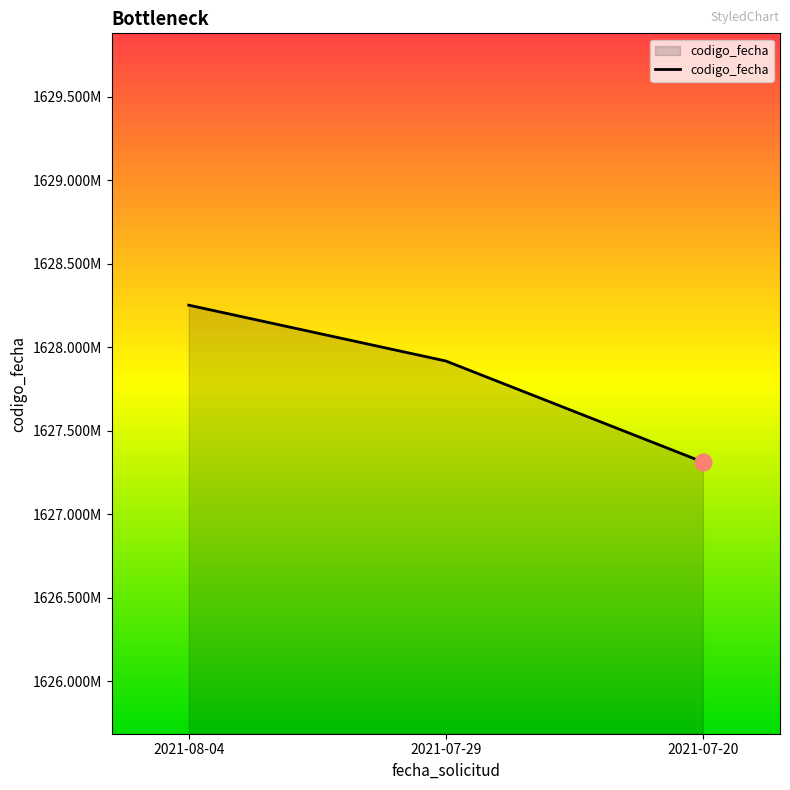

Does the chart display data point markers on the line(s)?

No